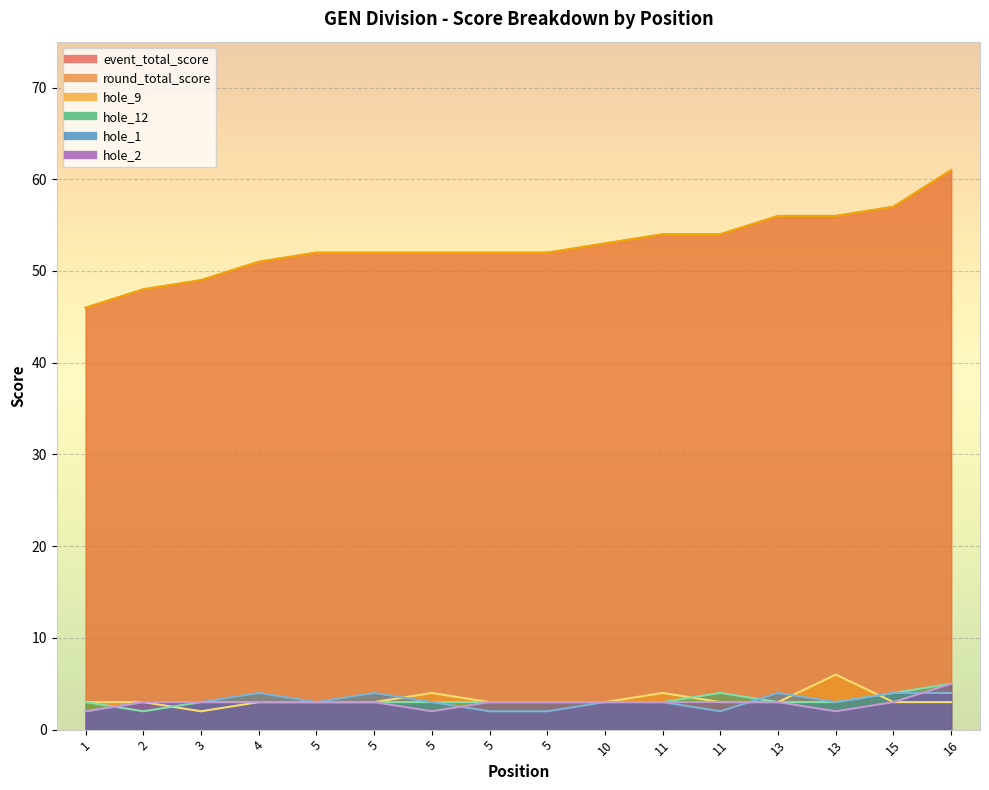

What is the sum of the round_total_score values at 13 and 5?

108